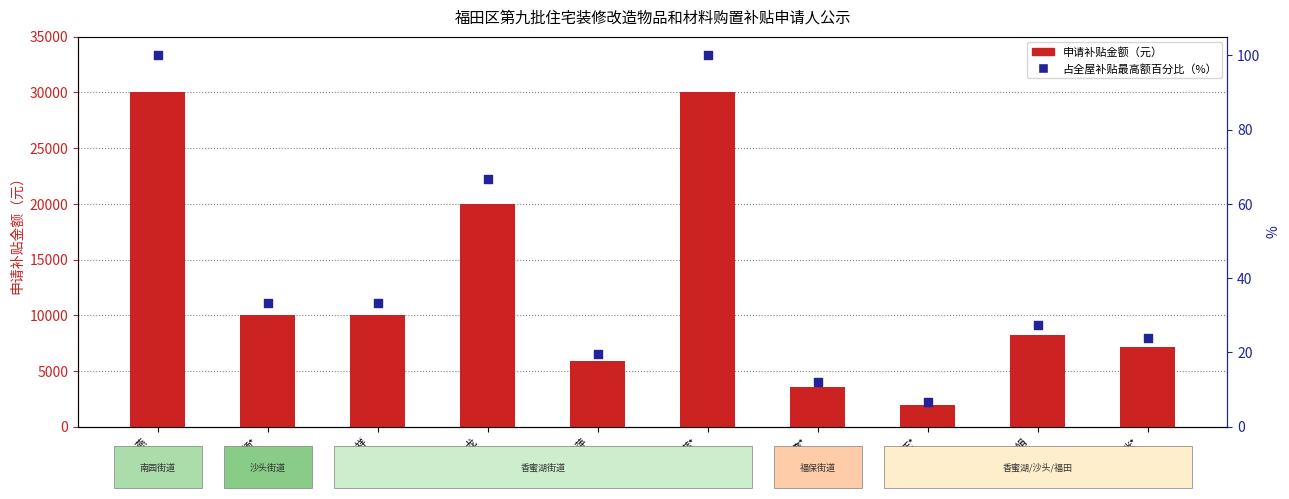

What is the total value across all series at 王*
香蜜湖街道?

2002.7